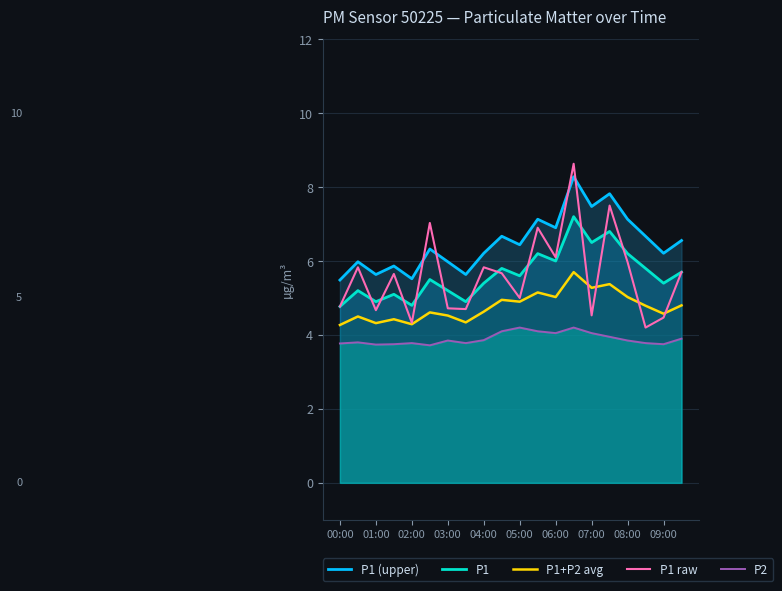

True or false: P1 raw and P1+P2 avg cross at least once.

True